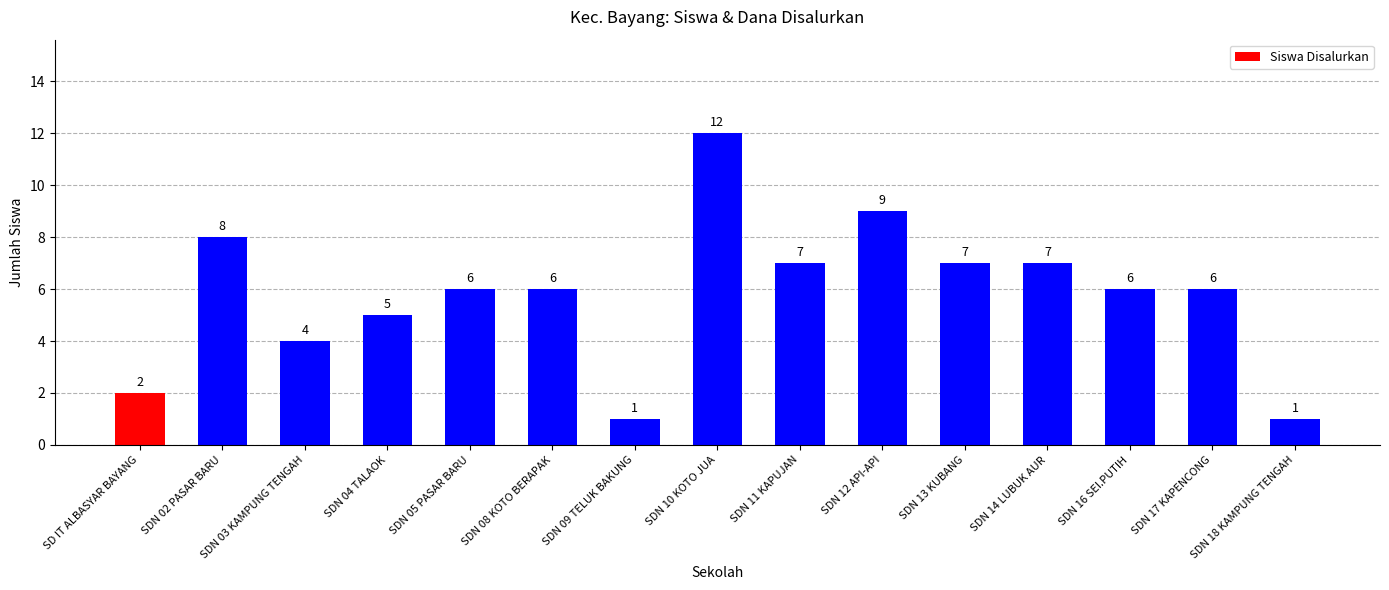

Is it true that the value at SDN 14 LUBUK AUR is 10?

False